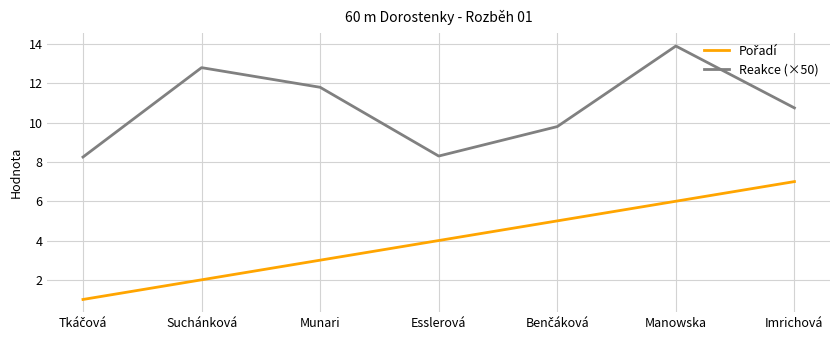

What position from the right is Imrichová?

1